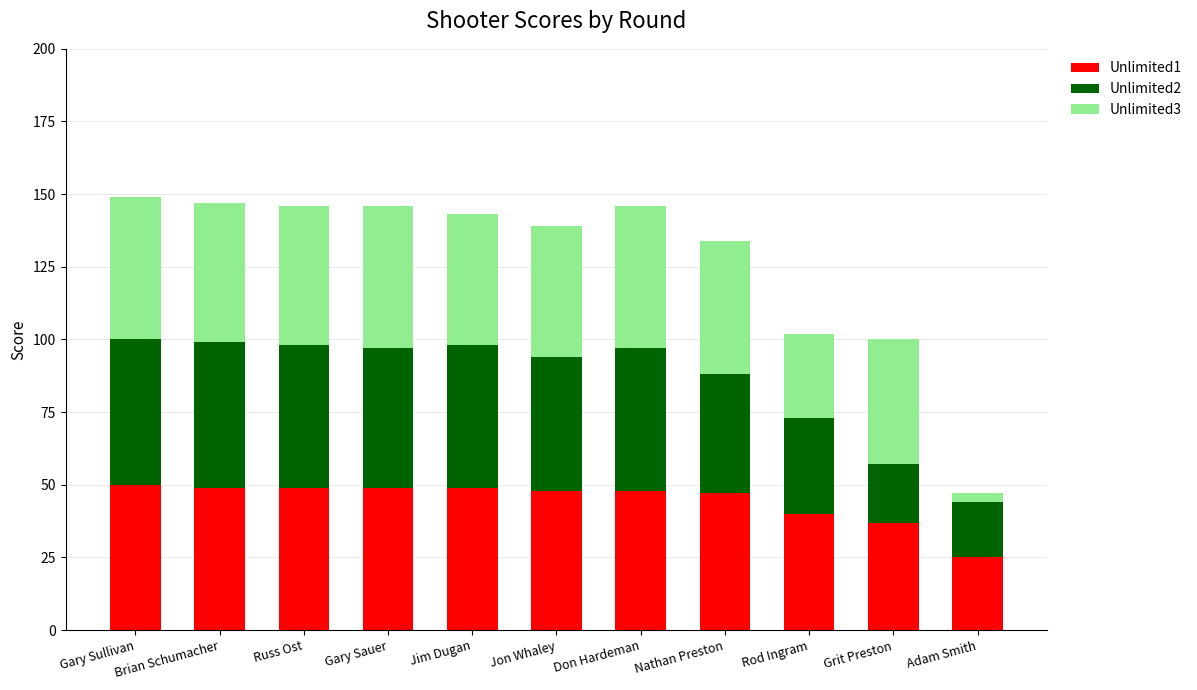

What is the lowest value of the Unlimited1 series?

25